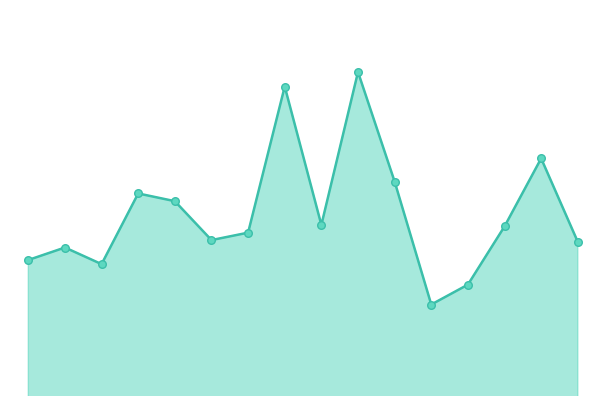

At how many categories does at least one series exceed 188?

2